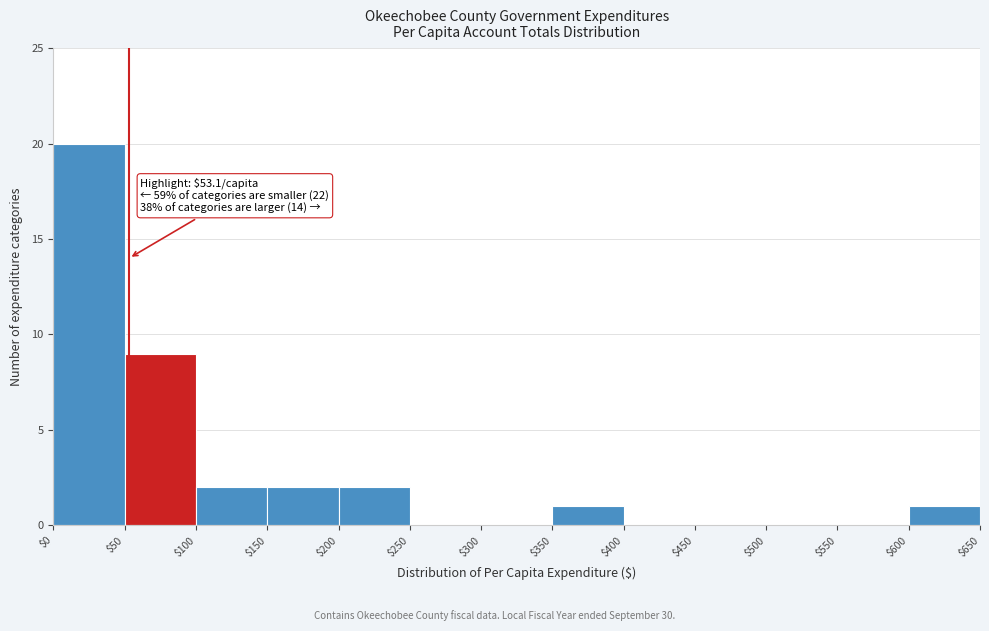

Which range on the x-axis has the tallest bar?

$0 to $50